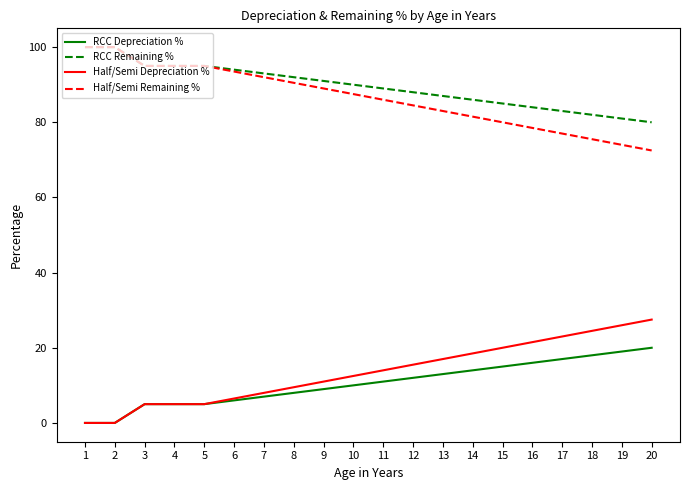

What are all the series names shown in the legend?

RCC Depreciation %, RCC Remaining %, Half/Semi Depreciation %, Half/Semi Remaining %